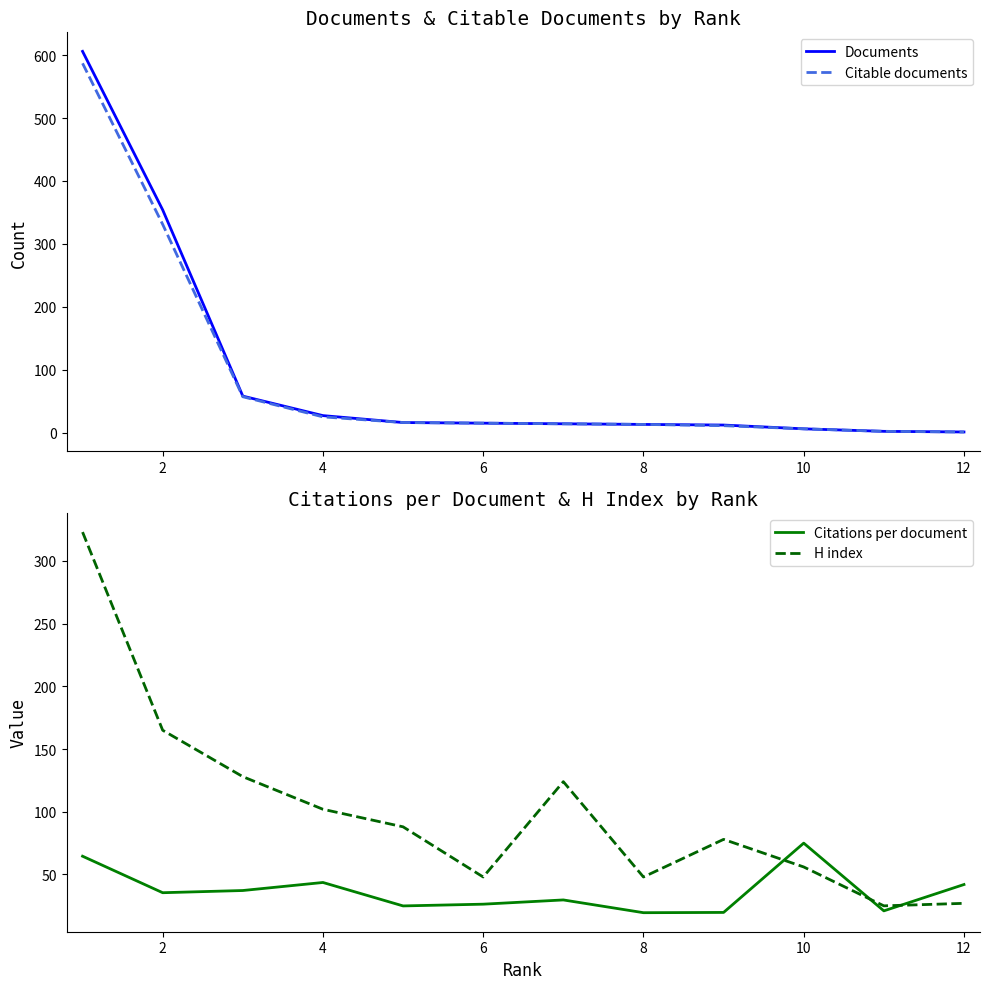

The value of H index at 10 is 88.6. True or false?

False